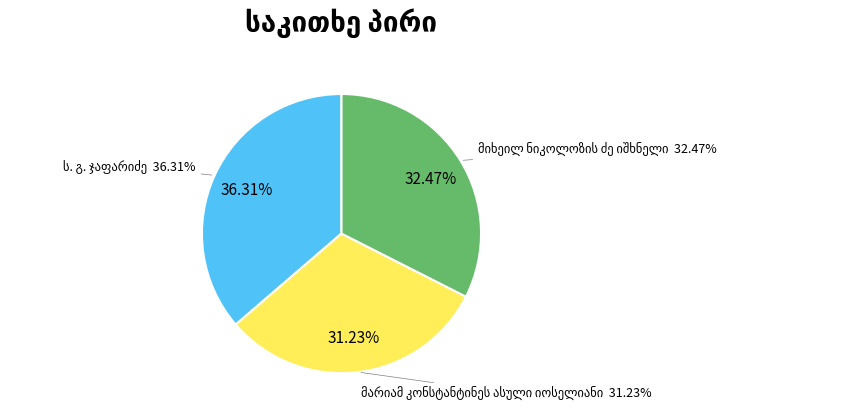

Is it true that ს. გ. ჯაფარიძე is 36% of the pie?

True